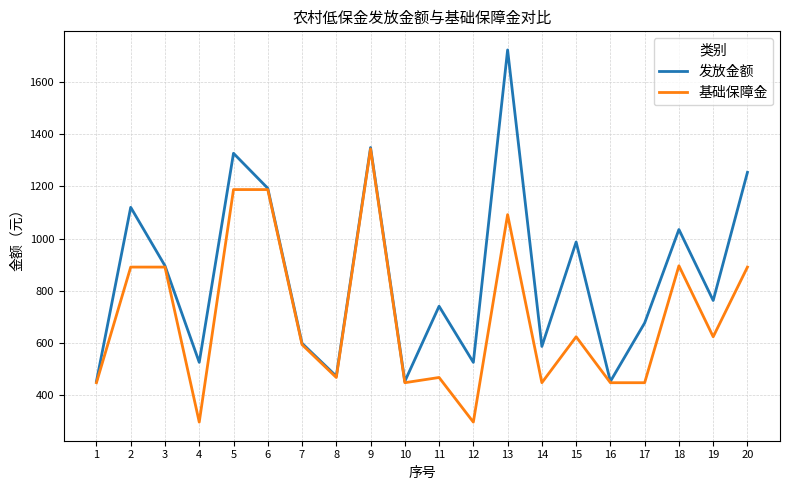

What is the sum of all 发放金额 values?

17135